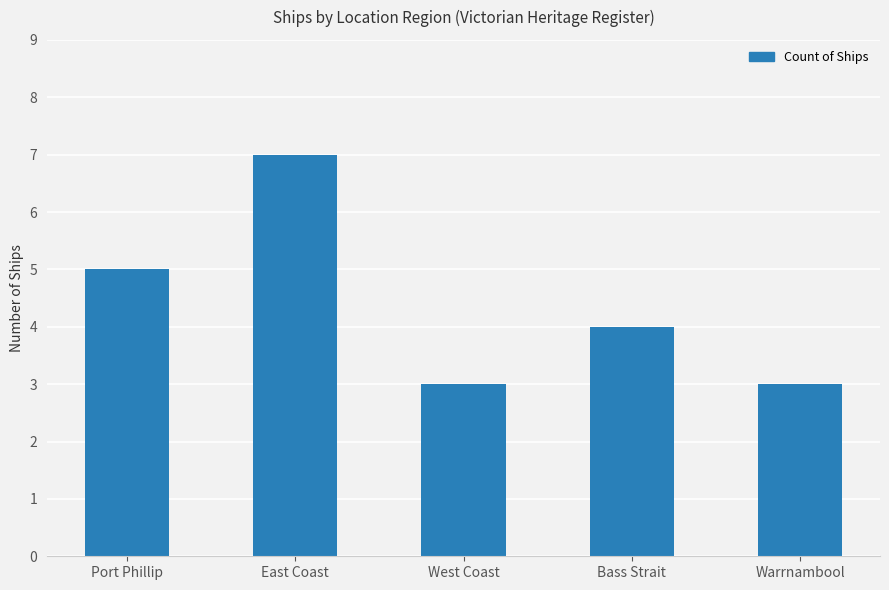

Read the value at Bass Strait.

4